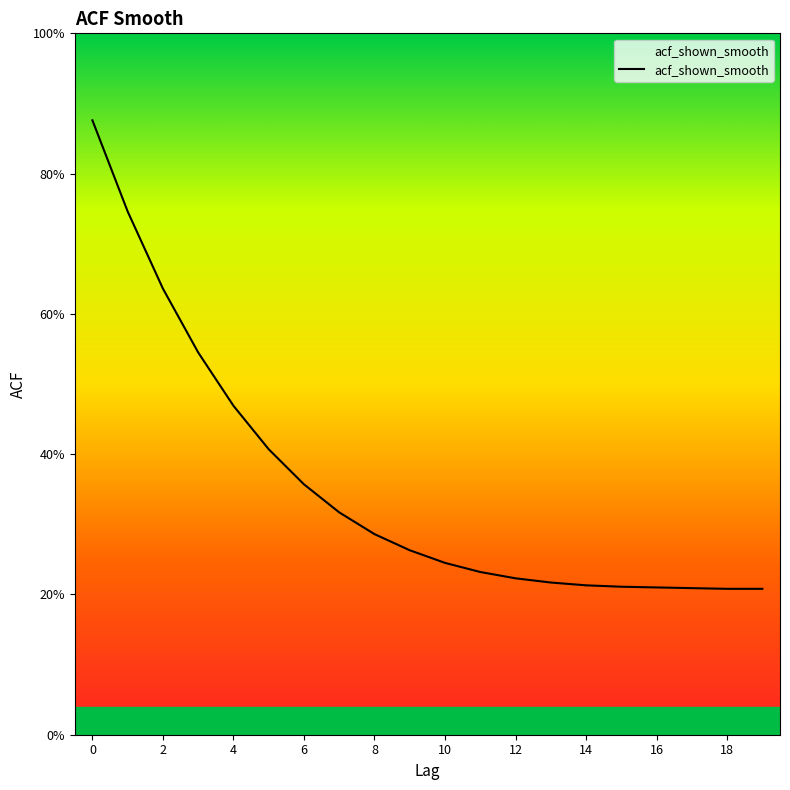

Does the chart have visible grid lines?

No